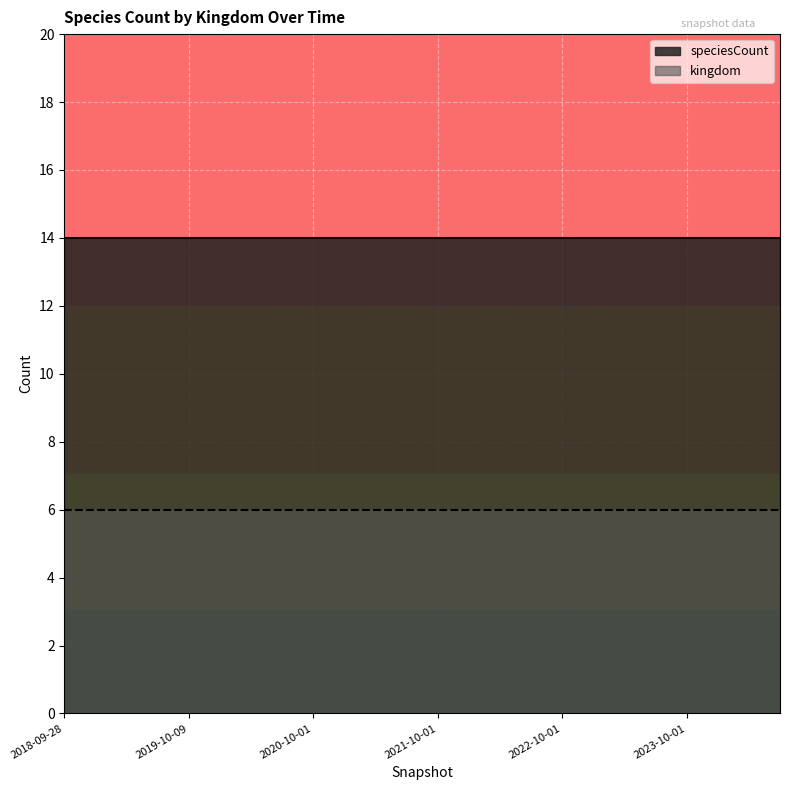

Between 2024-04-01 and 2018-09-28, which is larger?

2024-04-01